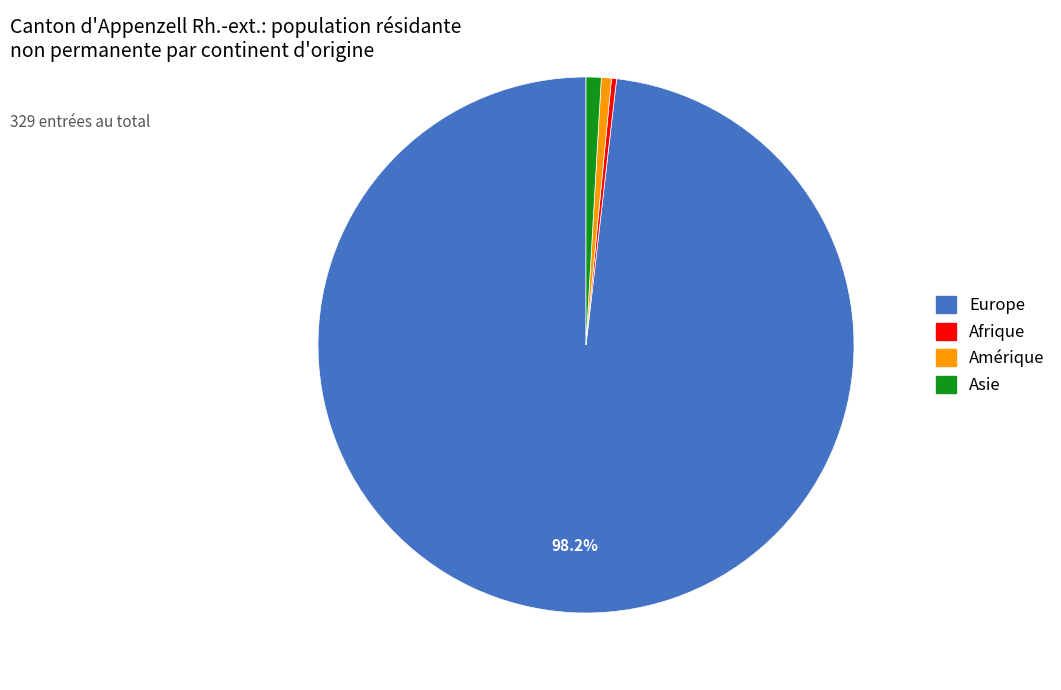

Is there any slice that represents more than half of the pie?

Yes